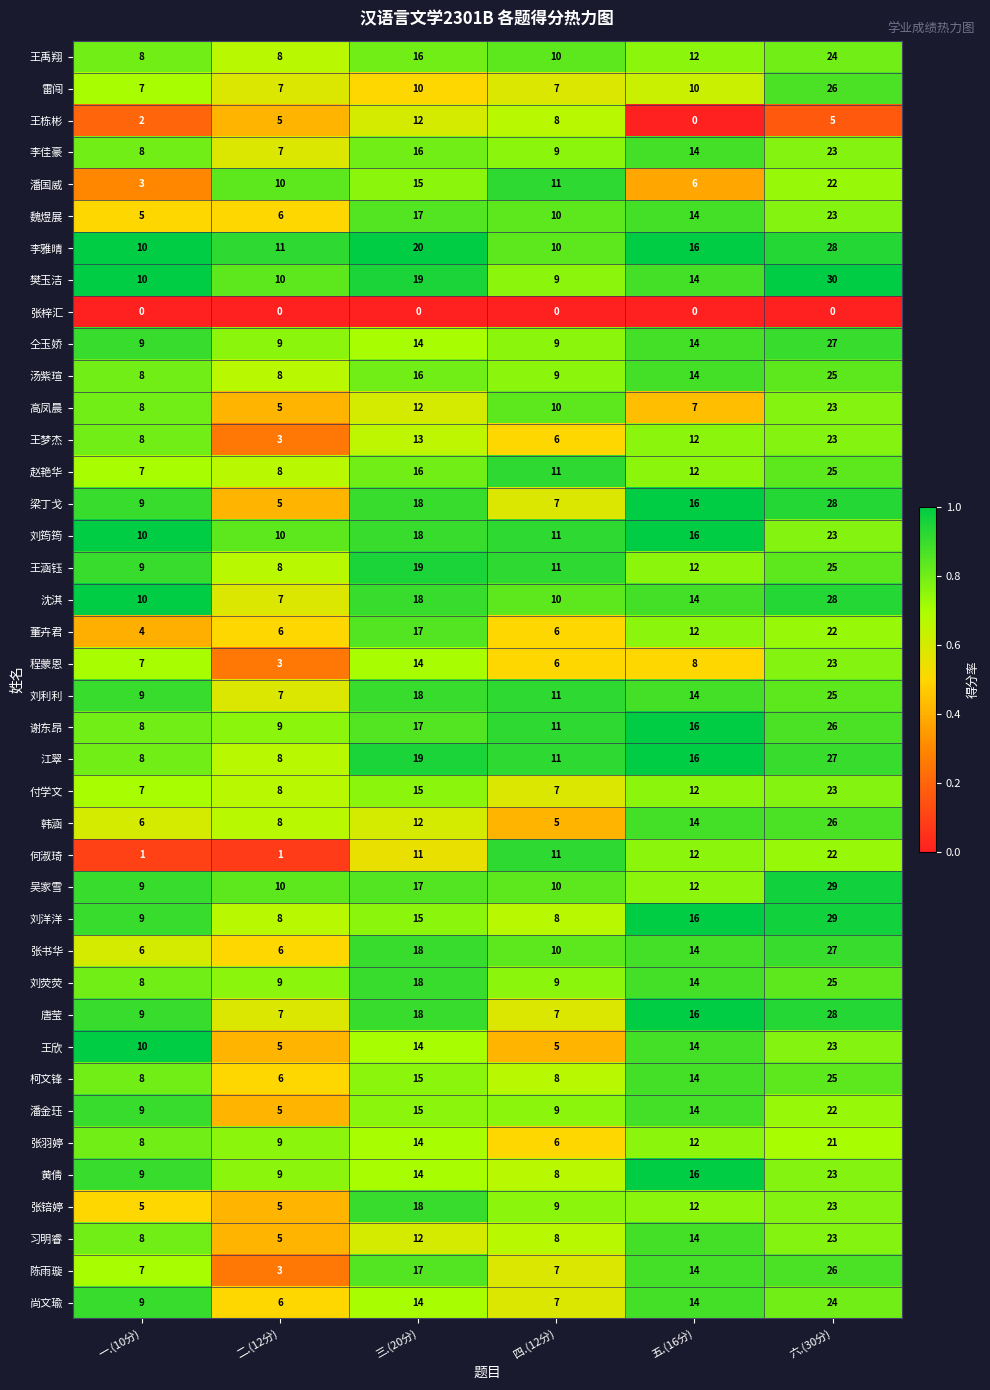

At which label is 谢东昂 closest to 17?

三.(20分)